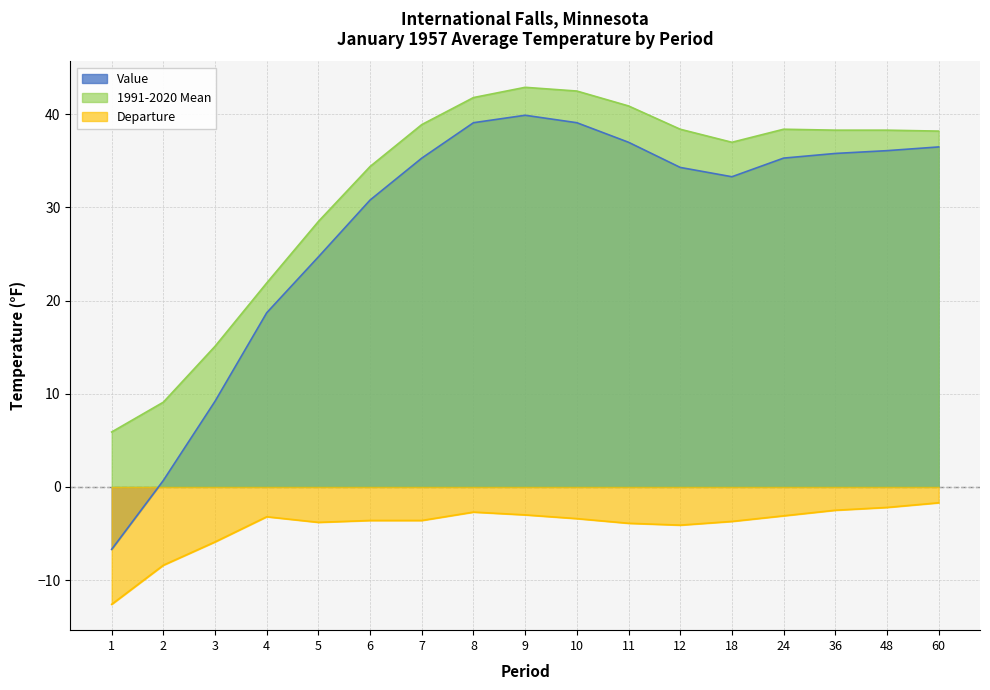

What is the highest value of the Value series?

39.9